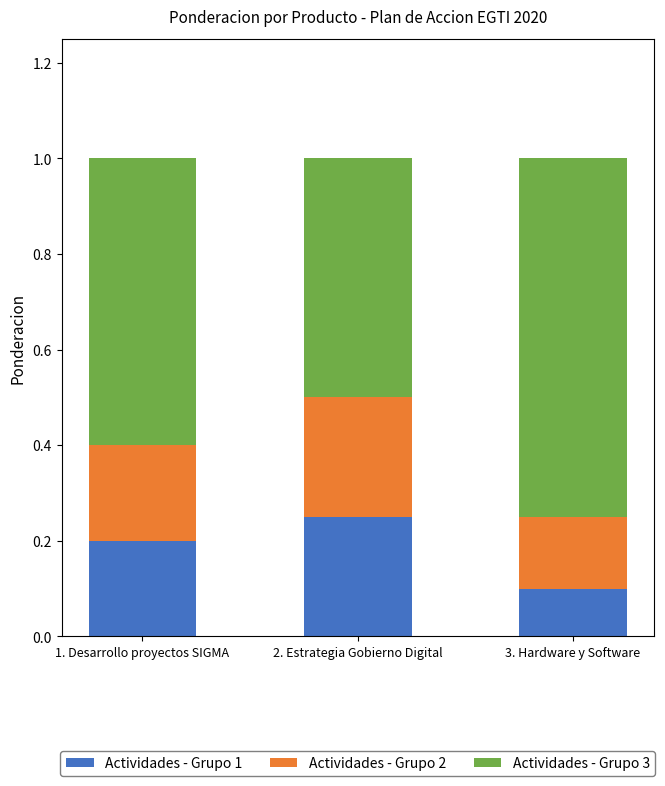

What is the total value across all series at 3. Hardware y Software?

1.0